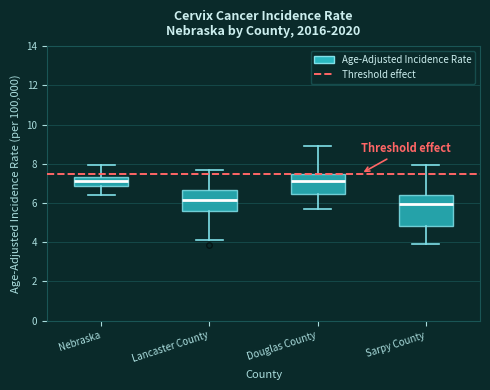

Comparing the boxes themselves (not the whiskers), which one is the tallest?

Sarpy County